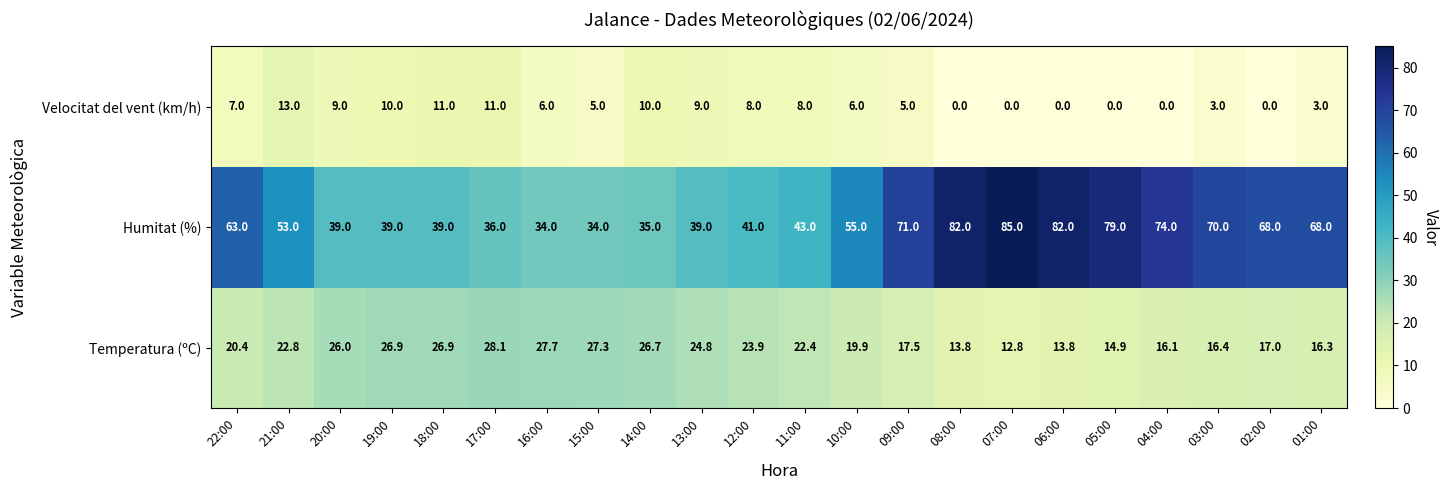

Which series has the largest range (max minus min)?

Humitat (%)